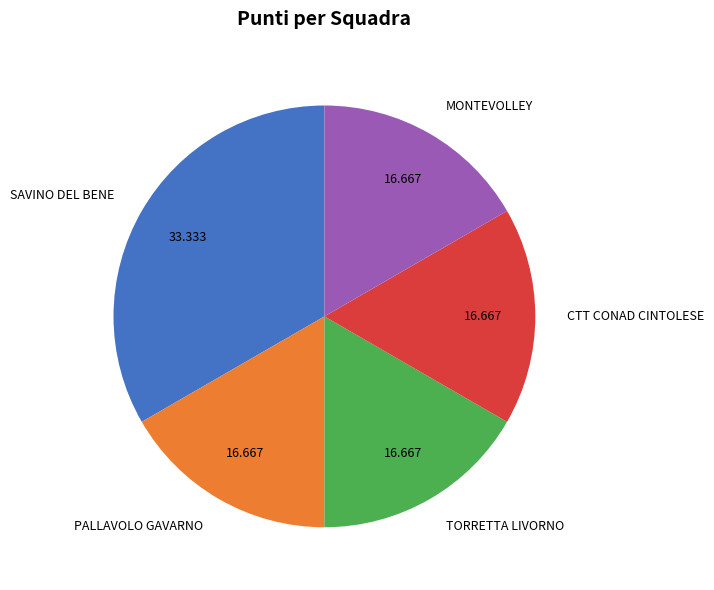

Which has a higher value, SAVINO DEL BENE or PALLAVOLO GAVARNO?

SAVINO DEL BENE